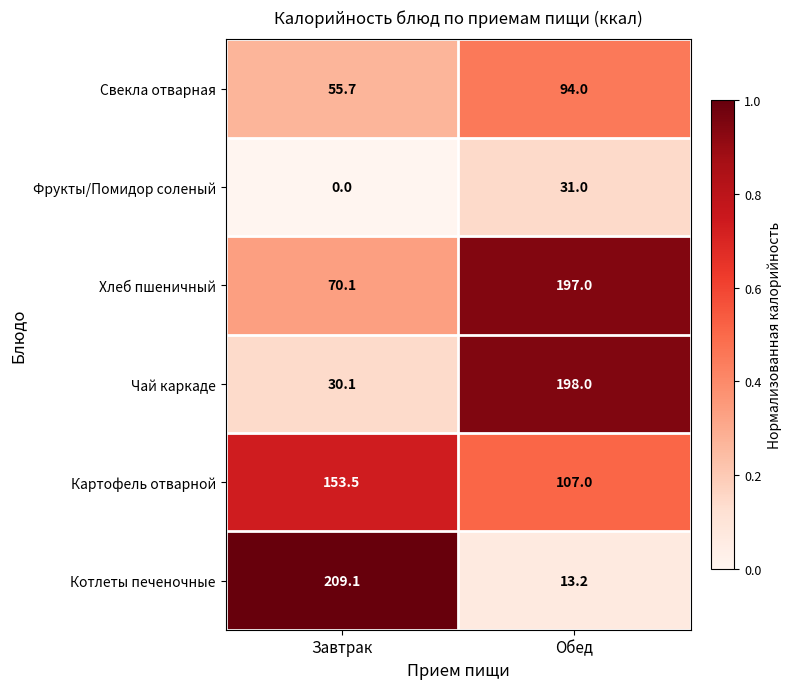

Which category has the lowest value across all series?

Завтрак